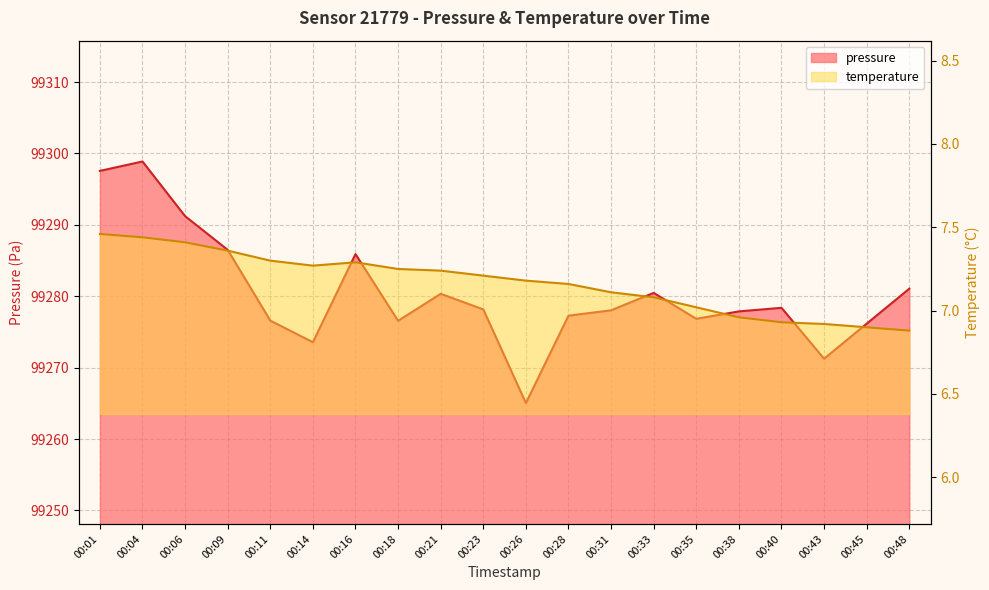

The value of pressure at 00:26 is 155968.3. True or false?

False